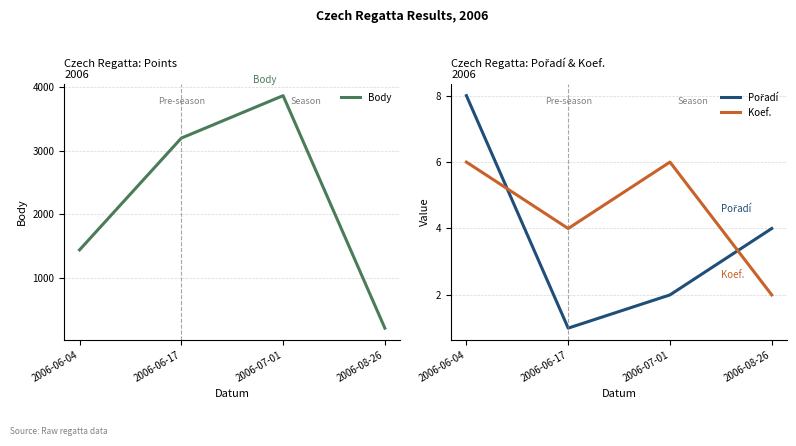

Reading left to right, extract all data points from this chart.

Body: 2006-06-04=1436	2006-06-17=3200	2006-07-01=3870	2006-08-26=202
Pořadí: 2006-06-04=8	2006-06-17=1	2006-07-01=2	2006-08-26=4
Koef.: 2006-06-04=6	2006-06-17=4	2006-07-01=6	2006-08-26=2